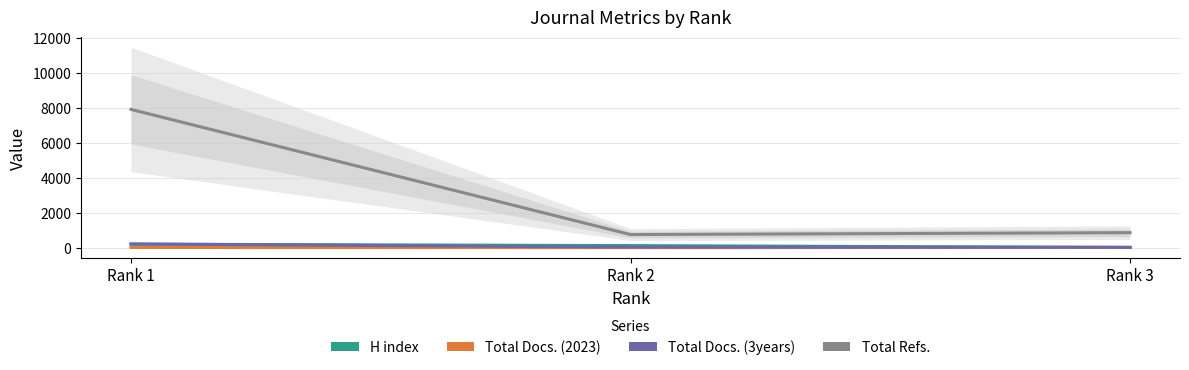

At which category is the sum across all series the highest?

Rank 1